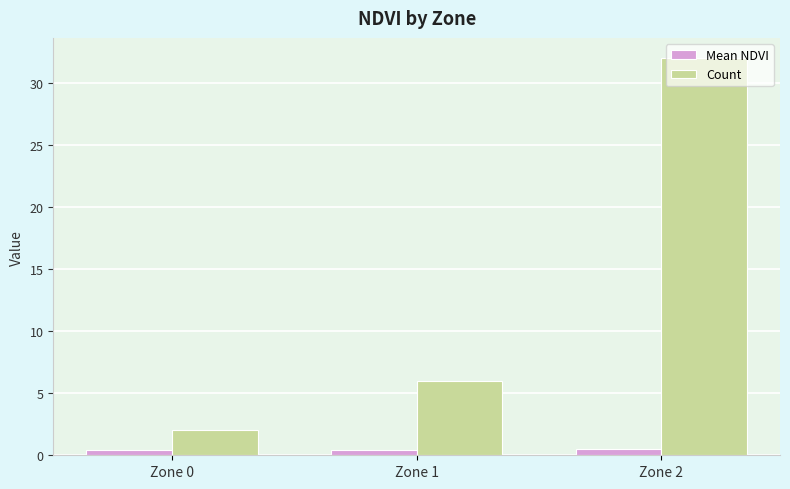

What is the sum of all Mean NDVI values?

1.3